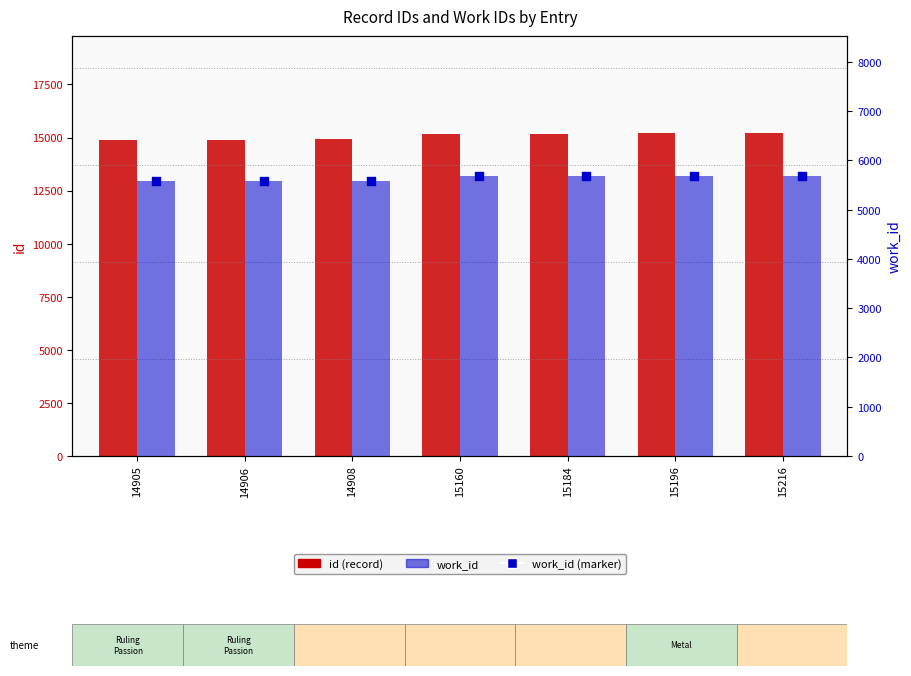

At how many categories does at least one series exceed 12440?

7